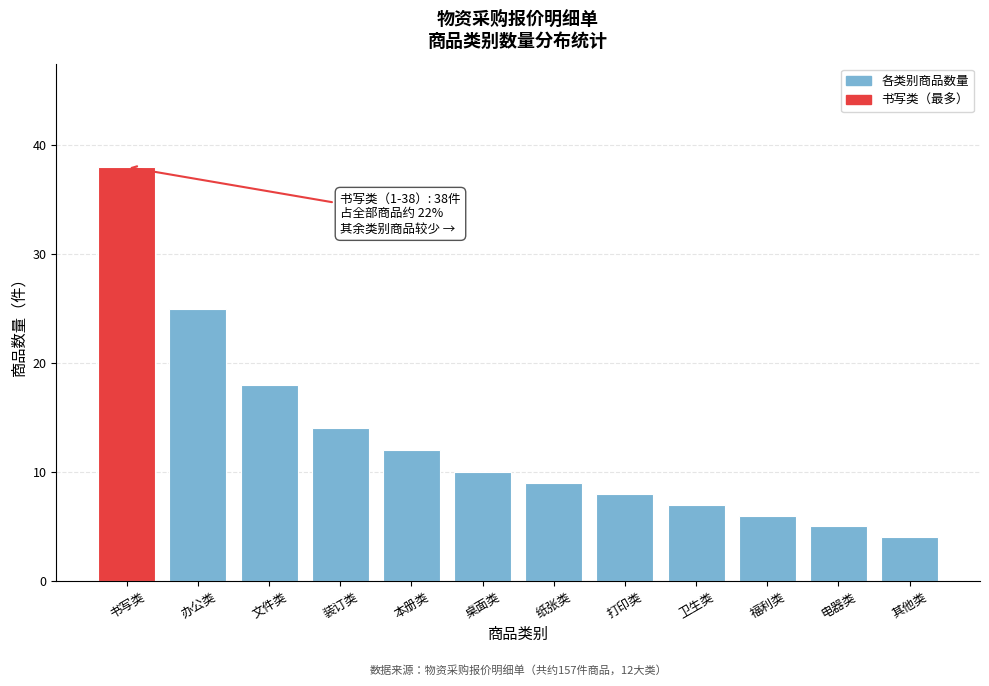

Reading left to right, extract all data points from this chart.

书写类=38	办公类=25	文件类=18	装订类=14	本册类=12	桌面类=10	纸张类=9	打印类=8	卫生类=7	福利类=6	电器类=5	其他类=4